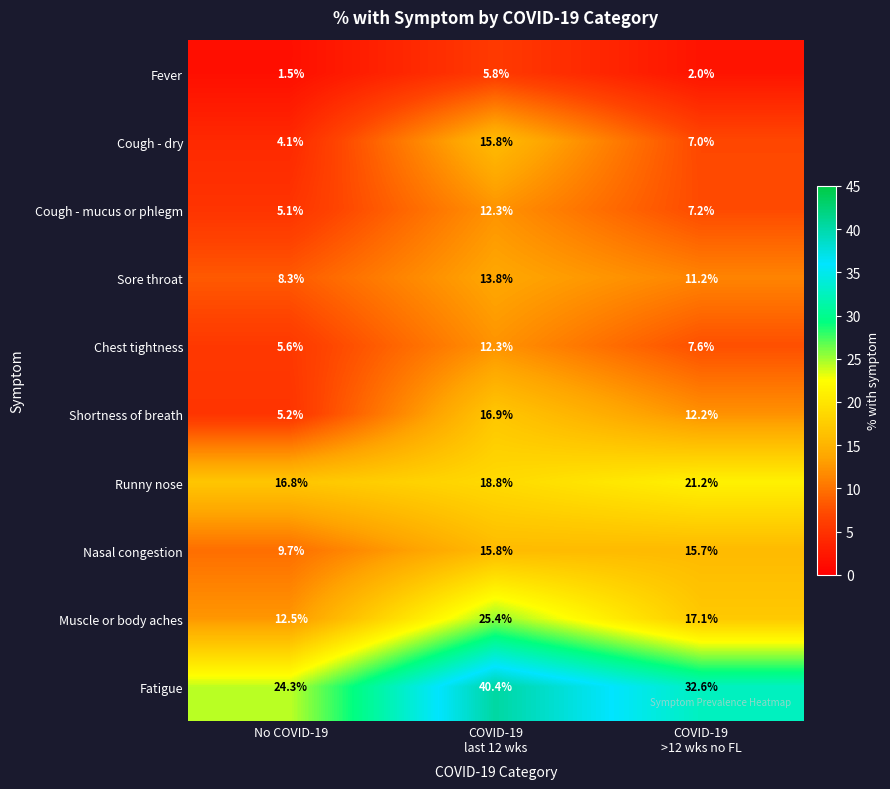

Reading left to right, list all the values displayed in this chart.

Fever: 1.5	5.8	2.0
Cough - dry: 4.1	15.8	7.0
Cough - mucus or phlegm: 5.1	12.3	7.2
Sore throat: 8.3	13.8	11.2
Chest tightness: 5.6	12.3	7.6
Shortness of breath: 5.2	16.9	12.2
Runny nose: 16.8	18.8	21.2
Nasal congestion: 9.7	15.8	15.7
Muscle or body aches: 12.5	25.4	17.1
Fatigue: 24.3	40.4	32.6